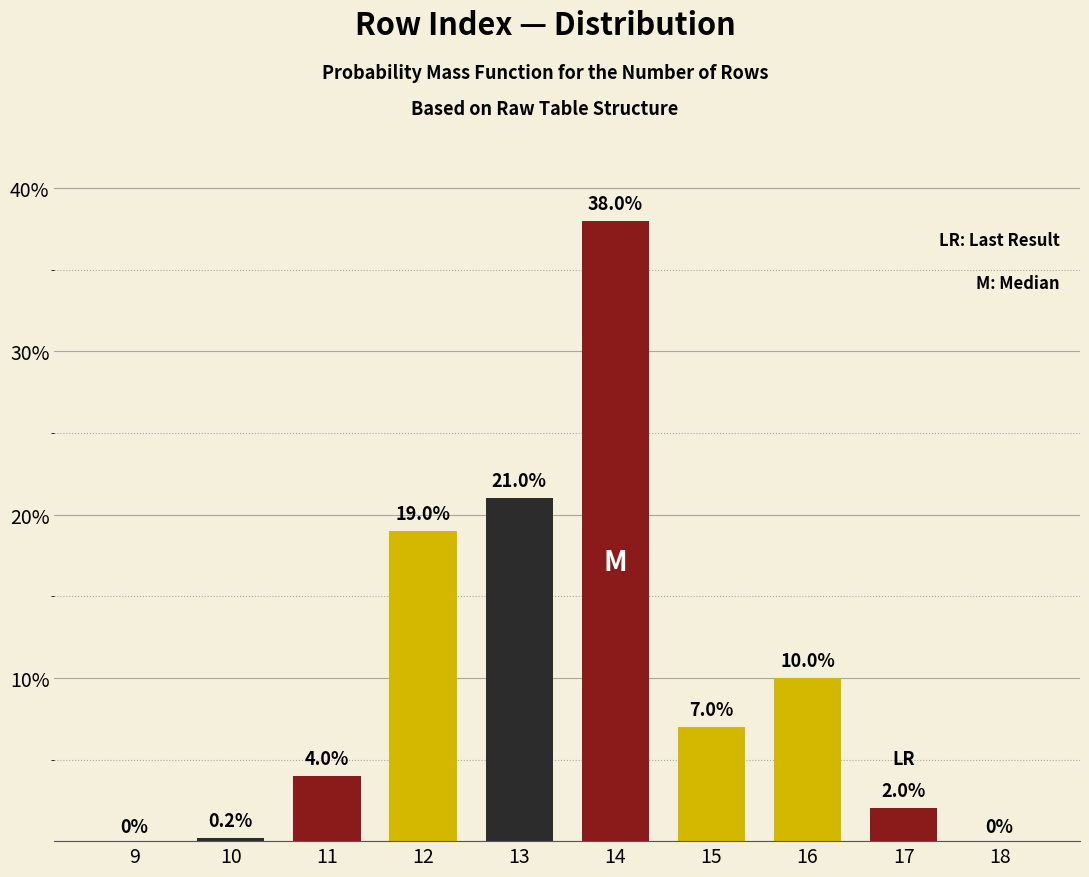

Reading left to right, list all the values displayed in this chart.

9=0.0	10=0.2	11=4.0	12=19.0	13=21.0	14=38.0	15=7.0	16=10.0	17=2.0	18=0.0